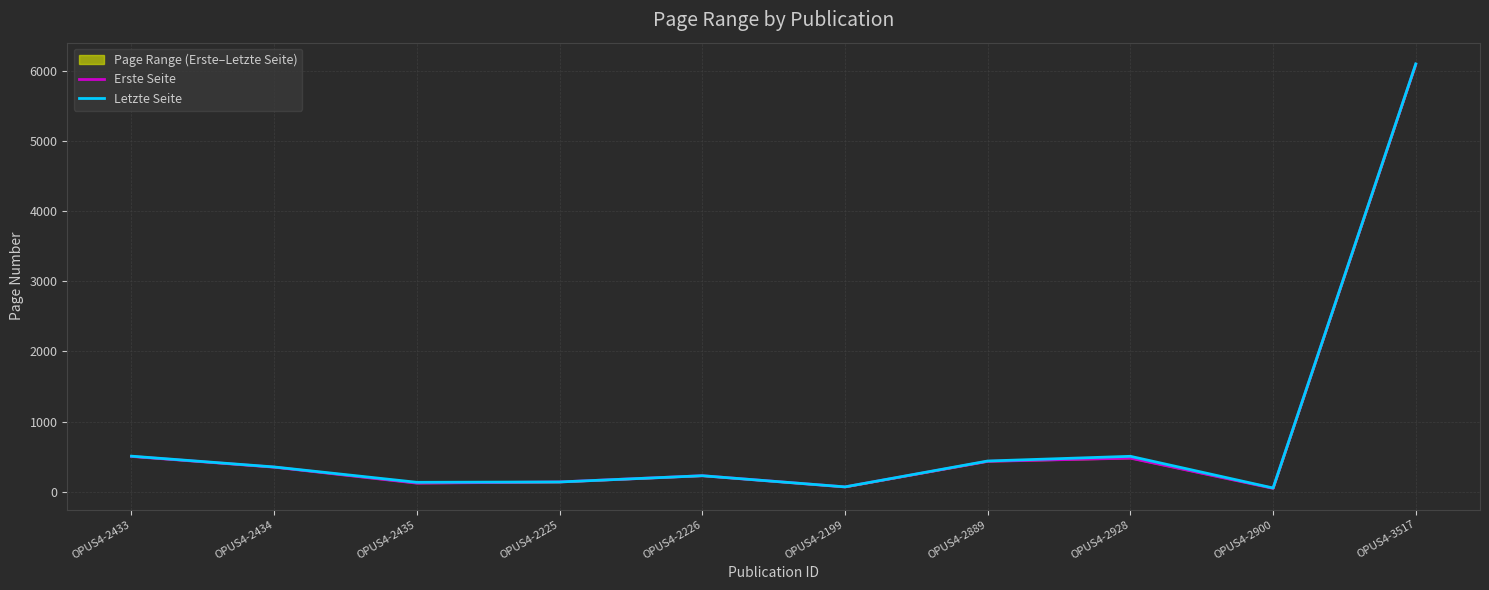

True or false: Erste Seite has a value of 47 at OPUS4-2900.

True